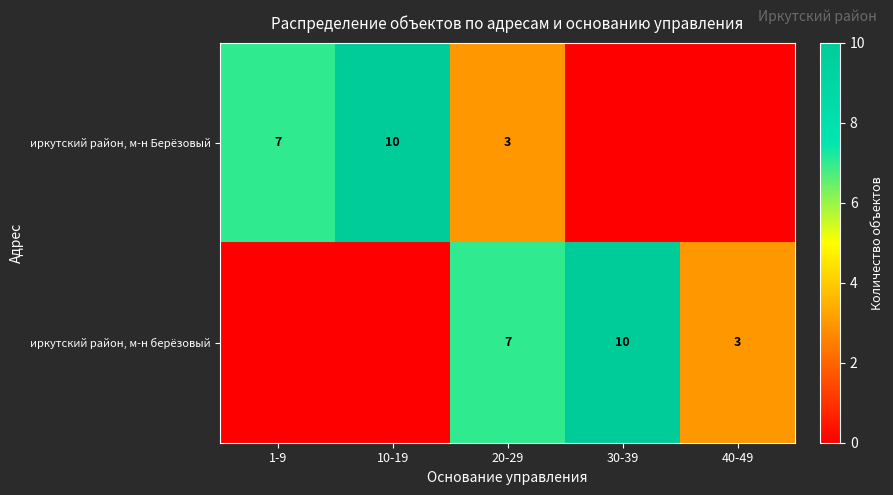

What is the sum of the иркутский район, м-н Берёзовый values at 1-9 and 20-29?

10